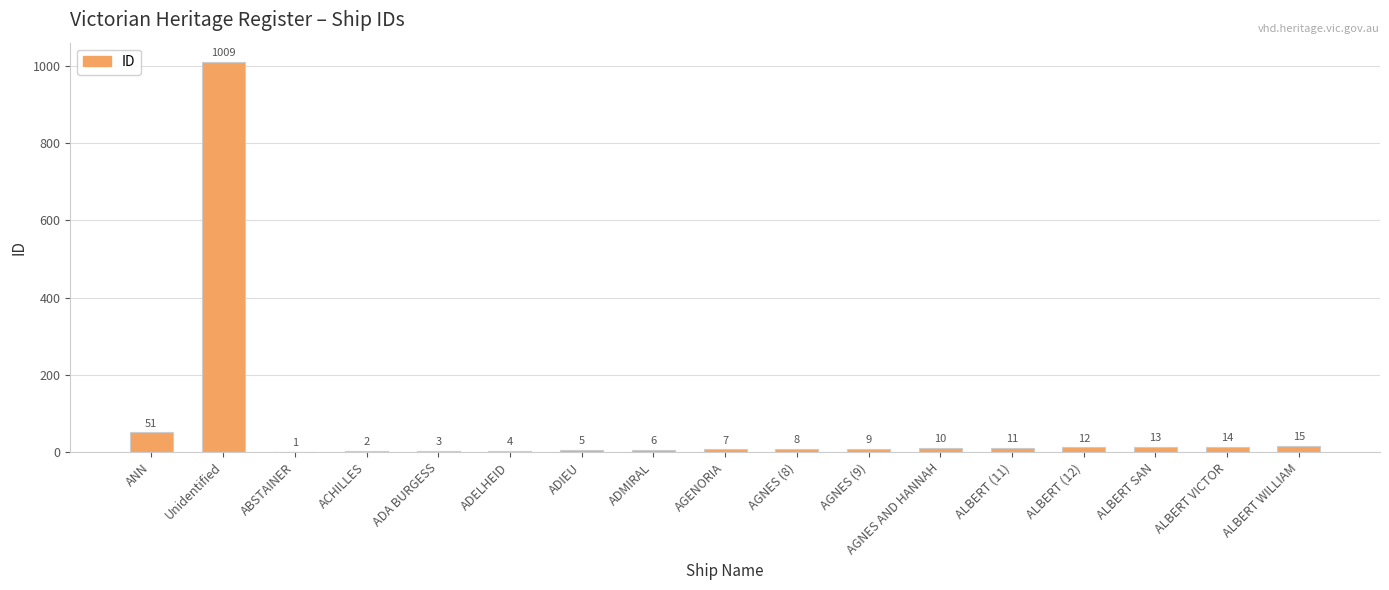

Are the bars grouped side by side (vs. stacked)?

No